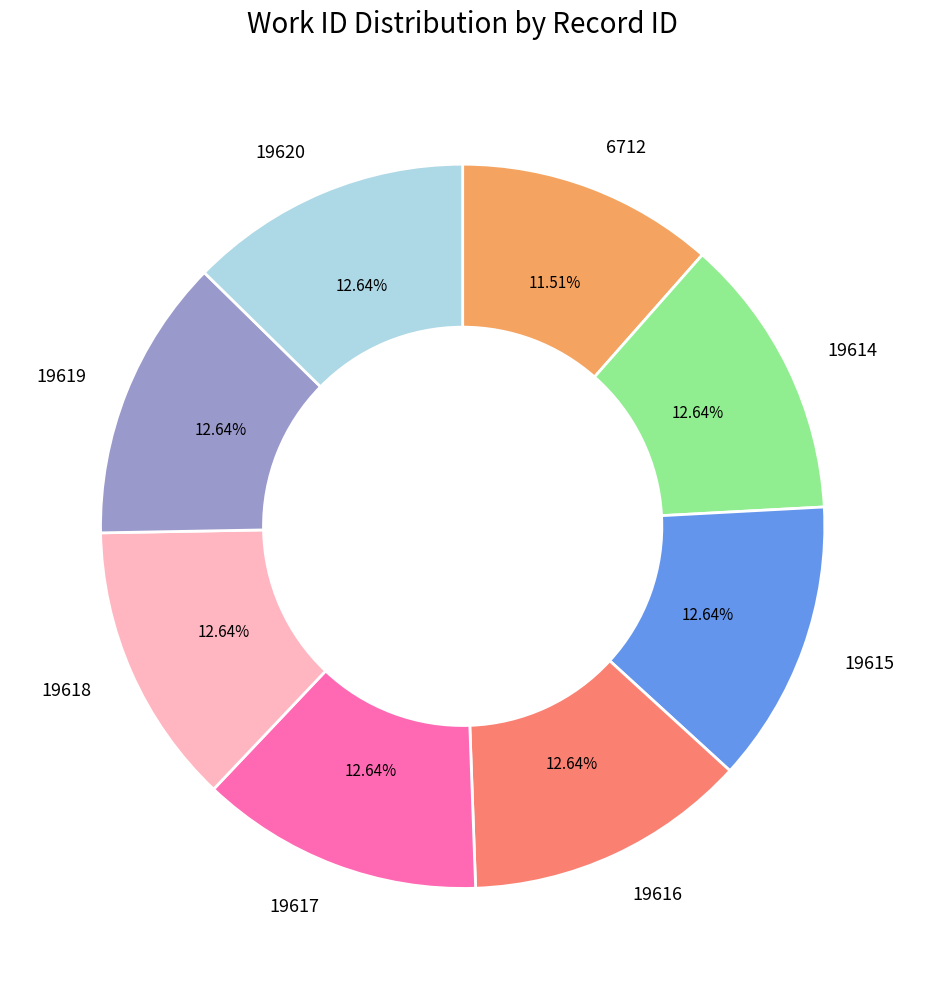

Does any single category account for the majority?

No